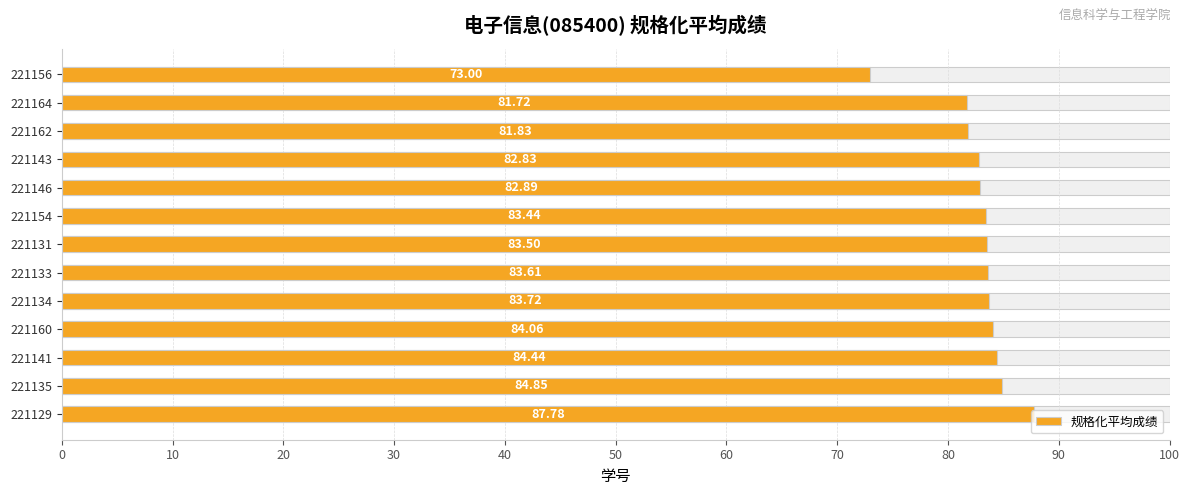

What is the sum of all values?

1077.7